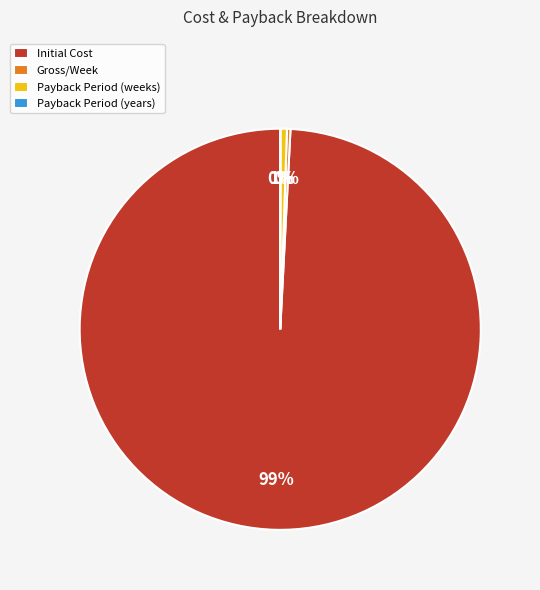

Which category has the biggest portion of the pie?

Initial Cost